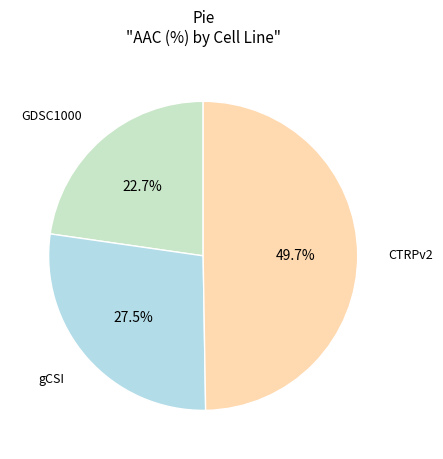

Is there a majority slice in this chart?

No